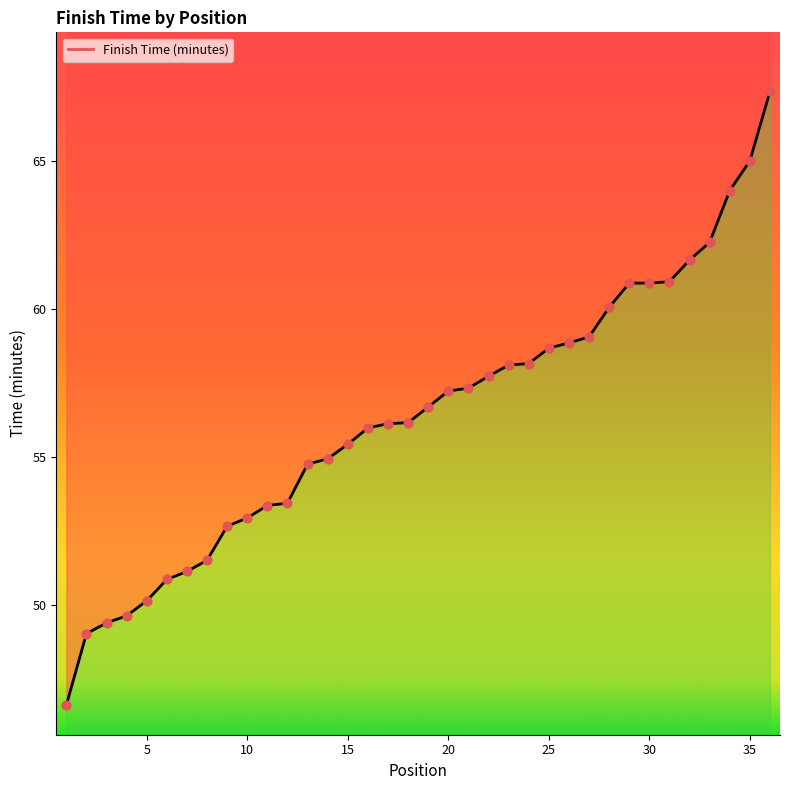

What is the change in value from 17 to 23?

+2.0